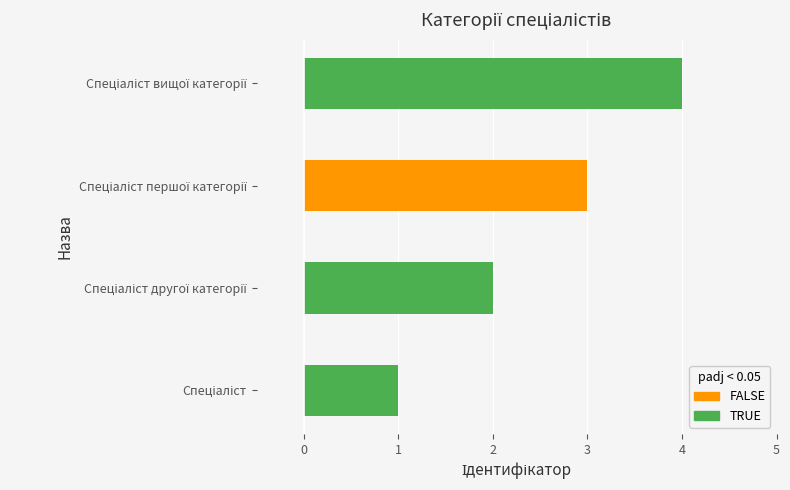

True or false: the data shows 4 at Спеціаліст вищої категорії.

True